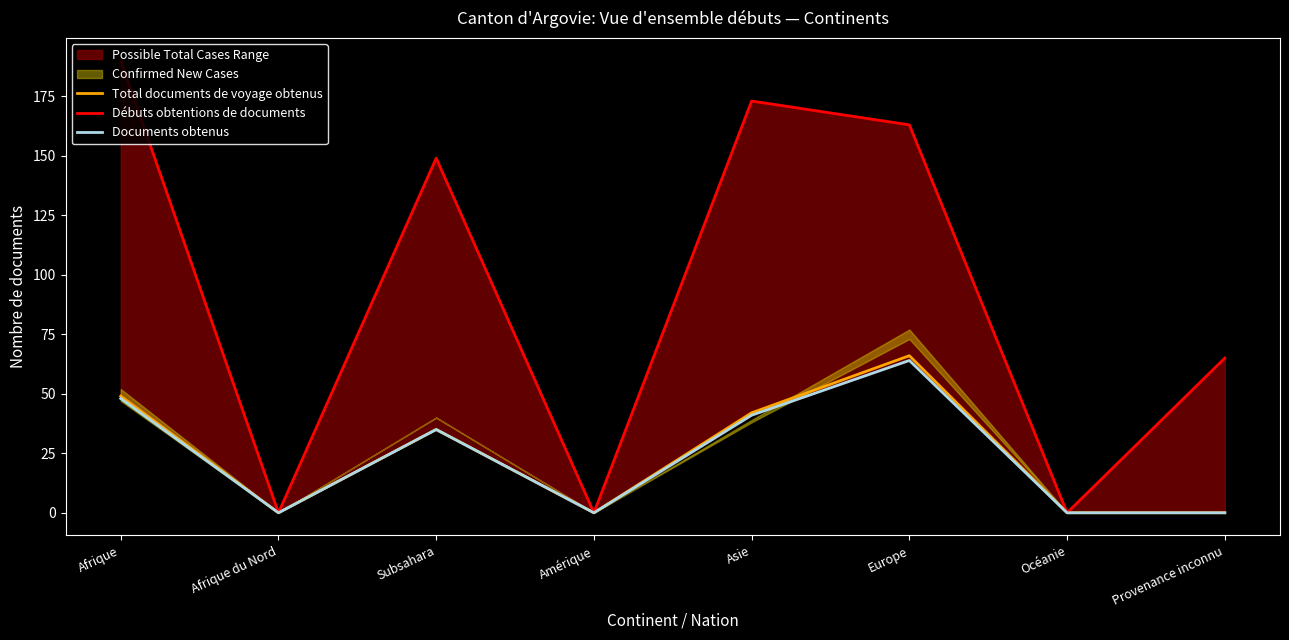

Between Afrique and Europe, which series saw the biggest shift?

Débuts obtentions de documents